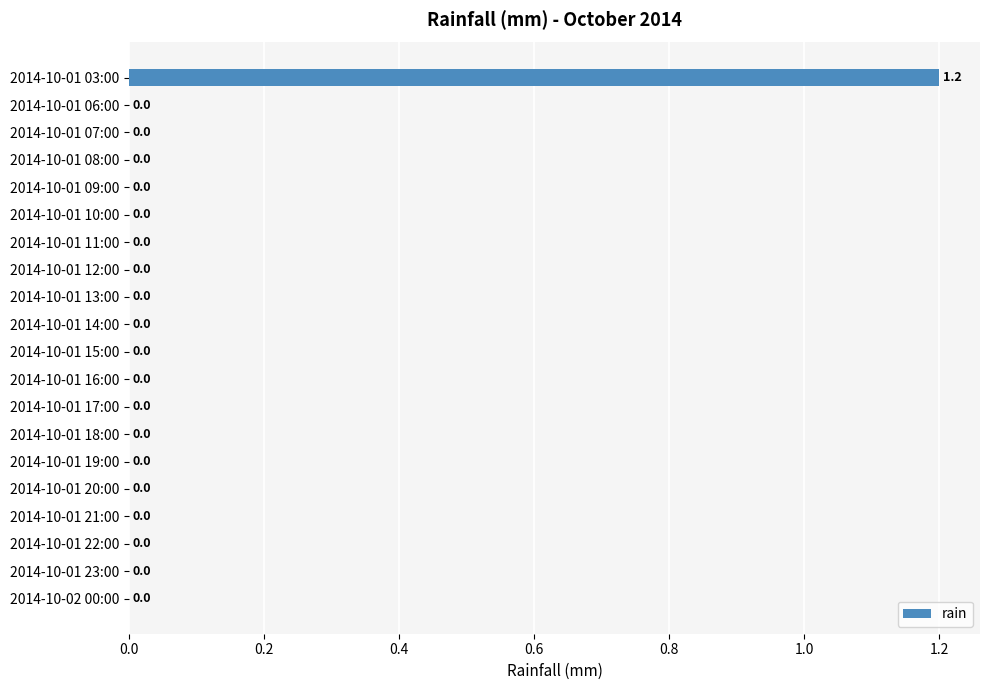

Are the bars horizontal?

Yes